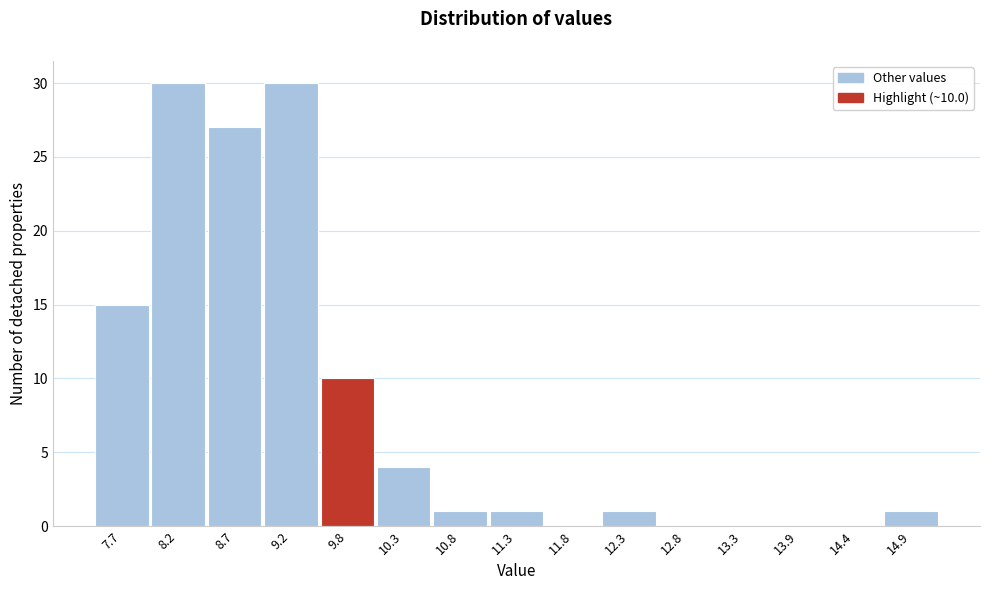

Reading left to right, transcribe all the data shown in this chart.

7.7=15	8.2=30	8.7=27	9.2=30	9.8=10	10.3=4	10.8=1	11.3=1	11.8=0	12.3=1	12.8=0	13.3=0	13.9=0	14.4=0	14.9=1